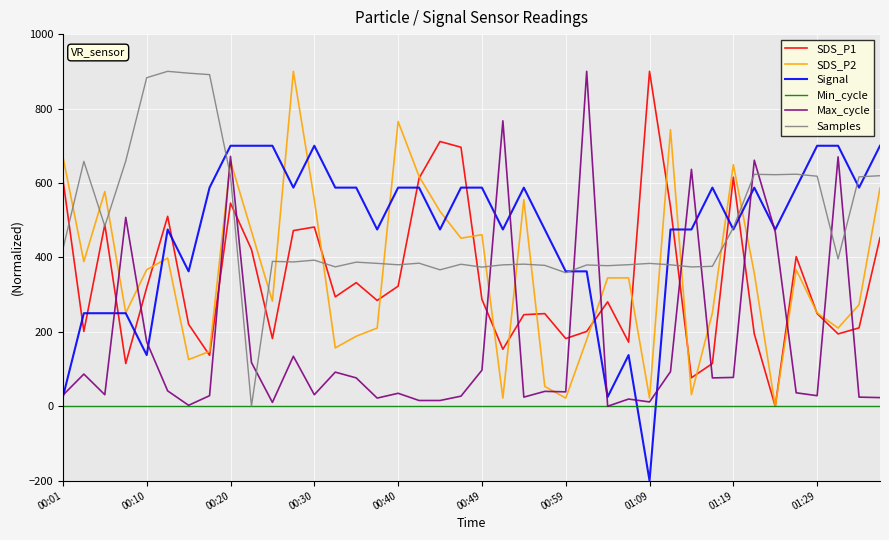

What is the highest value of the Signal series?

700.0